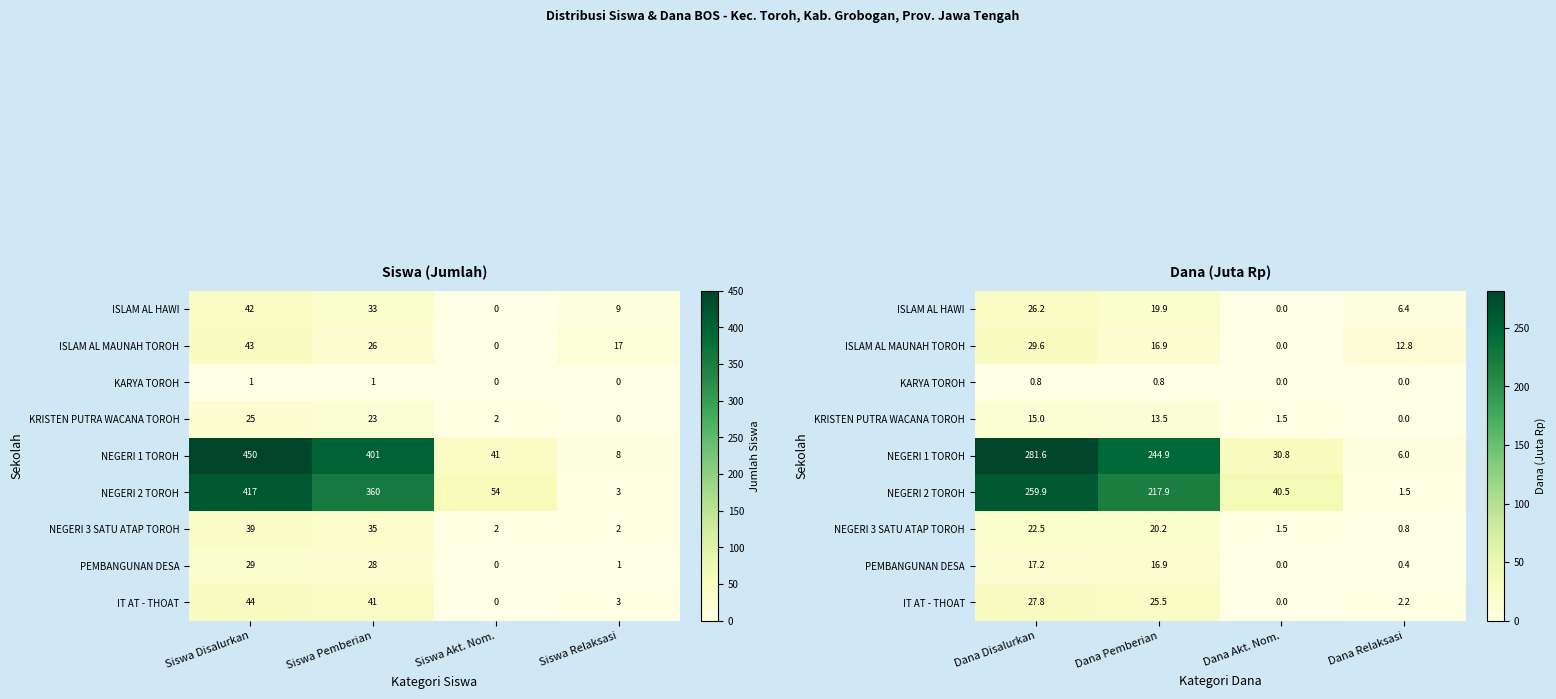

What is the average value of the NEGERI 3 SATU ATAP TOROH series?

11.2